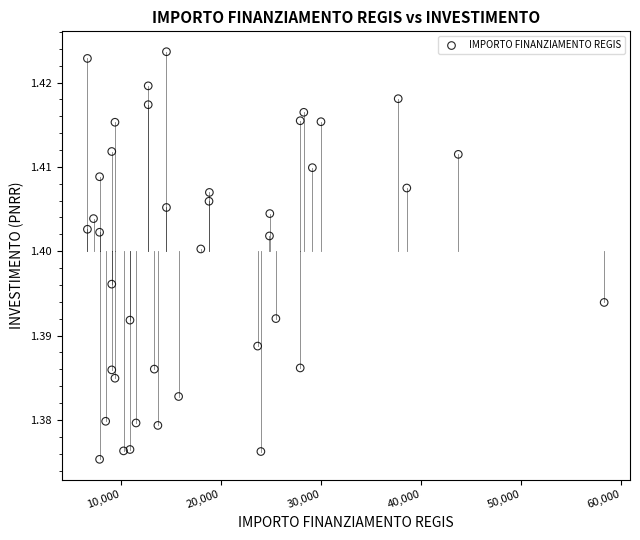

What is the range of X values (max minus min)?

51595.0